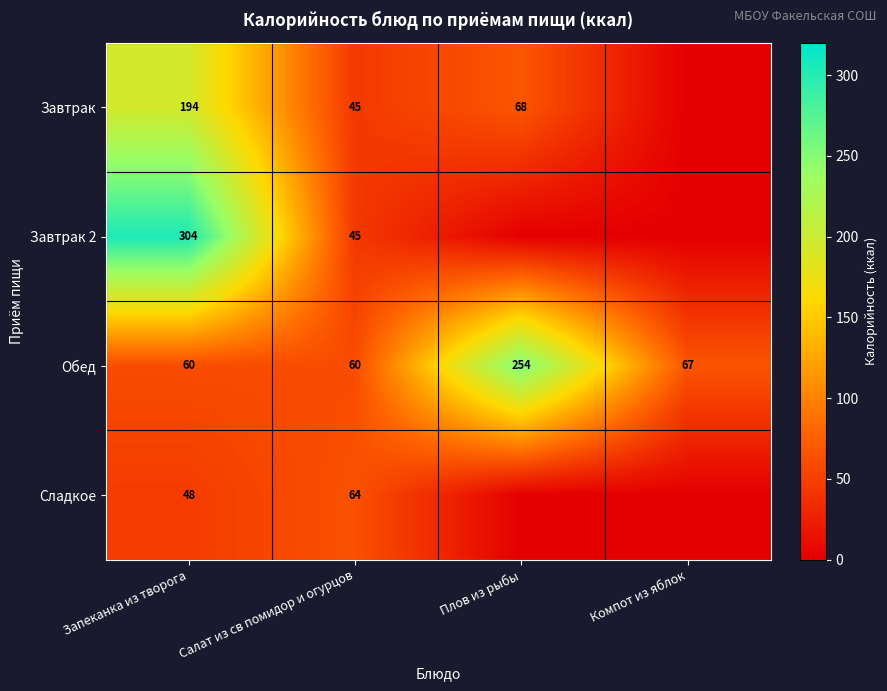

Read the Обед value at Плов из рыбы, to the nearest 50.

250